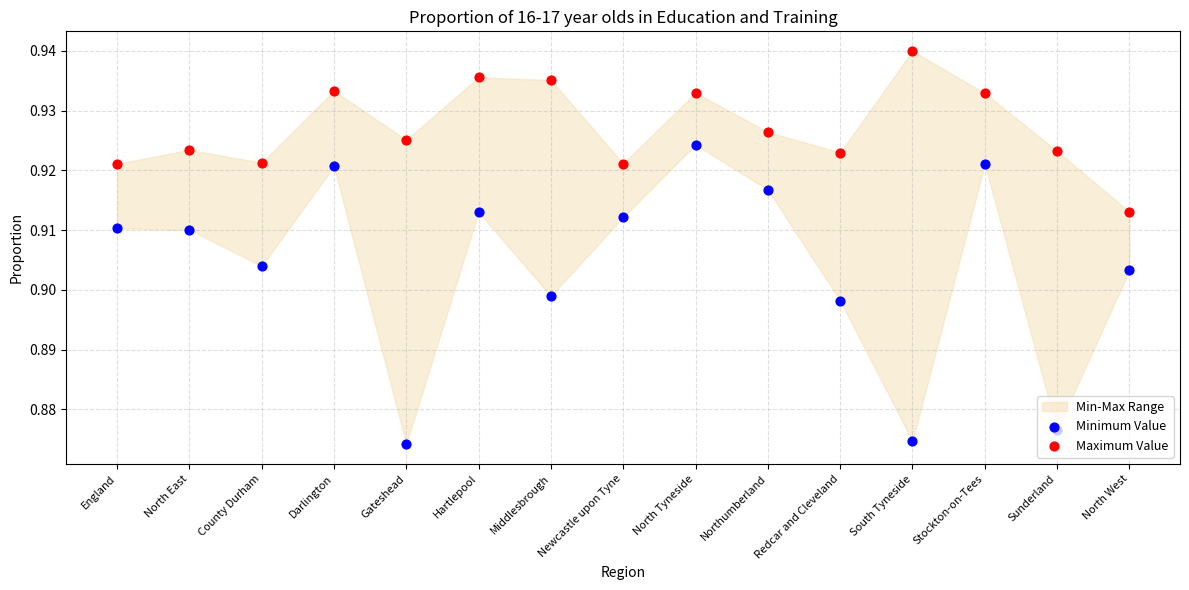

Is the value of Minimum Value at Gateshead greater than the value of Maximum Value at Stockton-on-Tees?

No